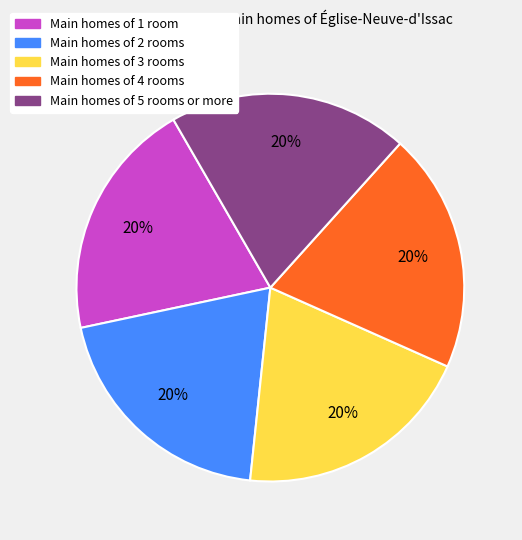

Does any single category account for the majority?

No